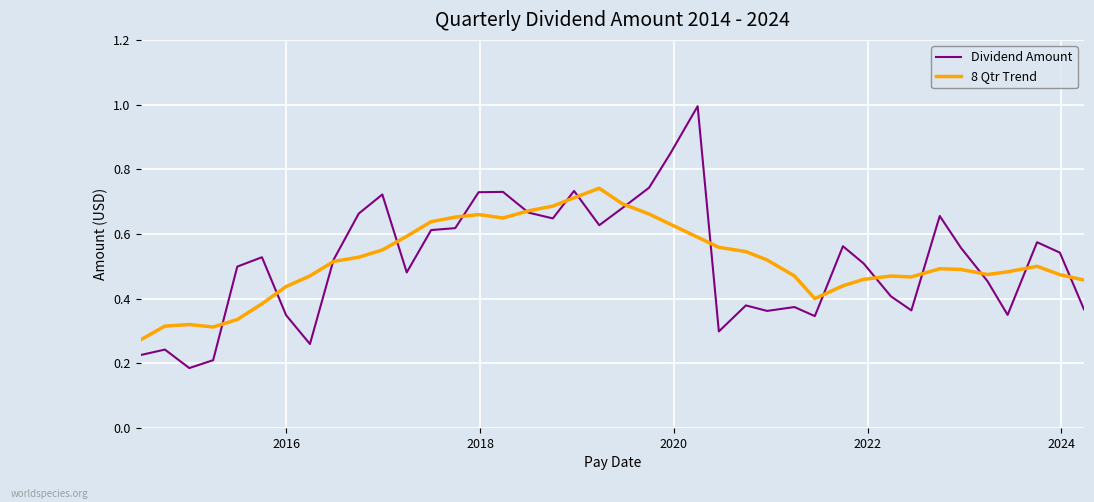

Rank the series by their maximum value, from highest to lowest.

Dividend Amount, 8 Qtr Trend